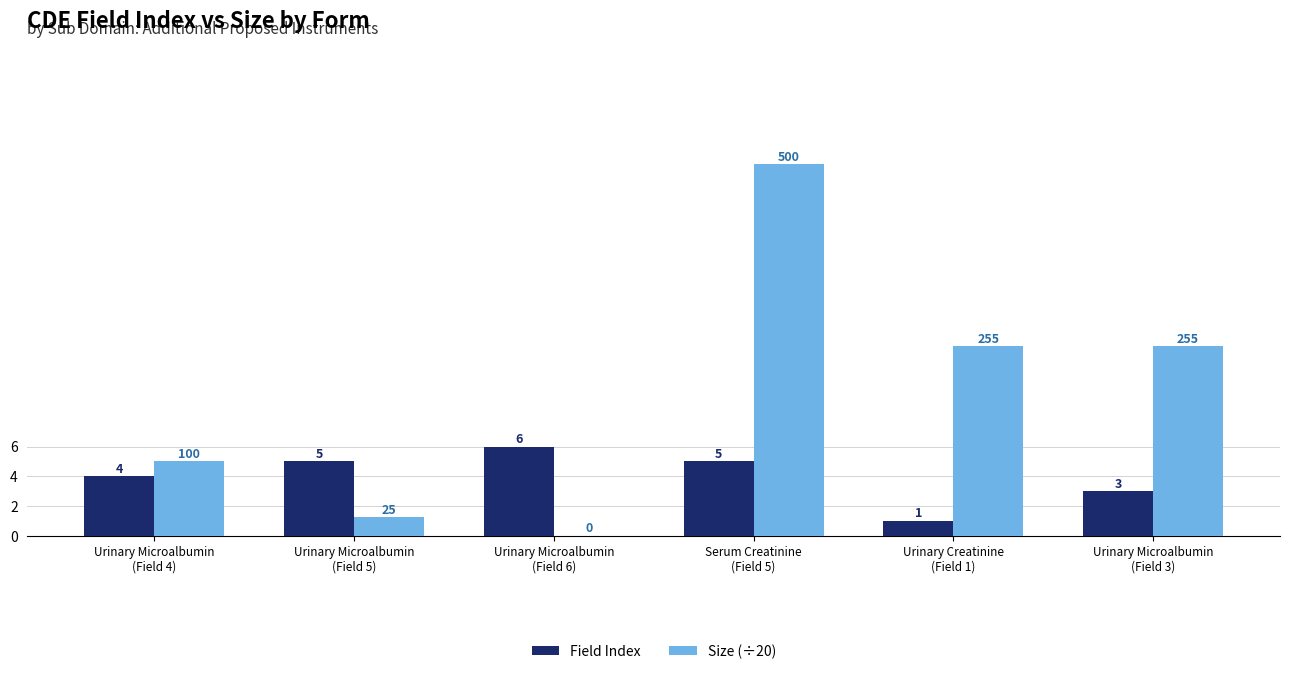

How many data points in Size (÷20) are above 12?

3